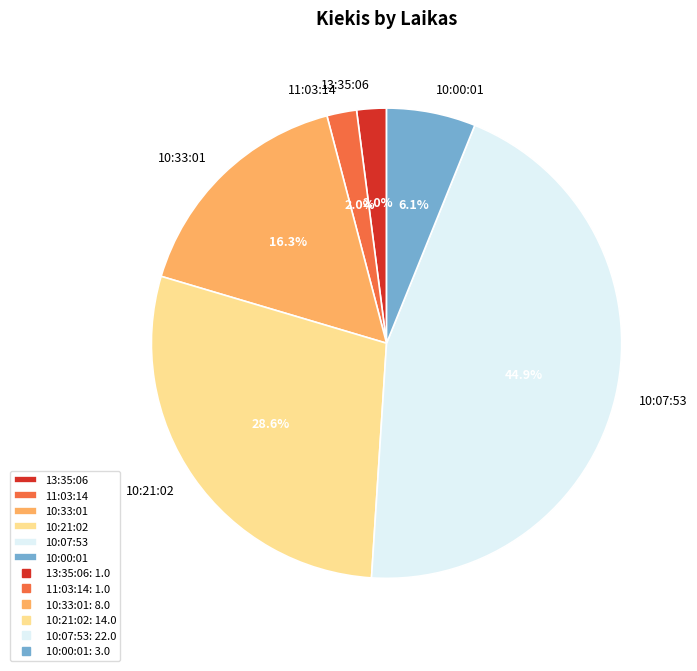

Which slice is the largest?

10:07:53